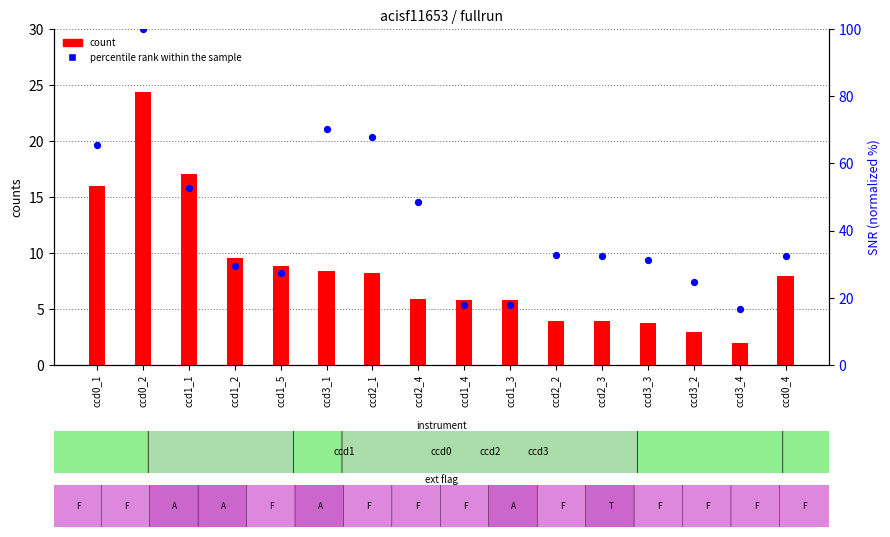

Which series has the largest total across all categories?

percentile rank within the sample